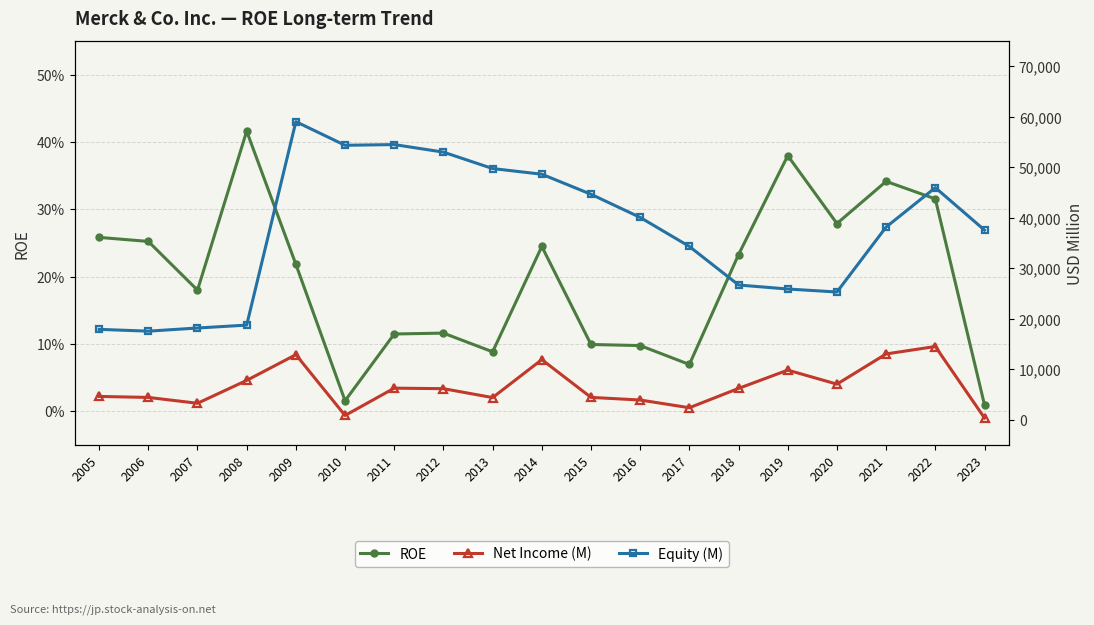

Is this an area chart (filled region under the line)?

No